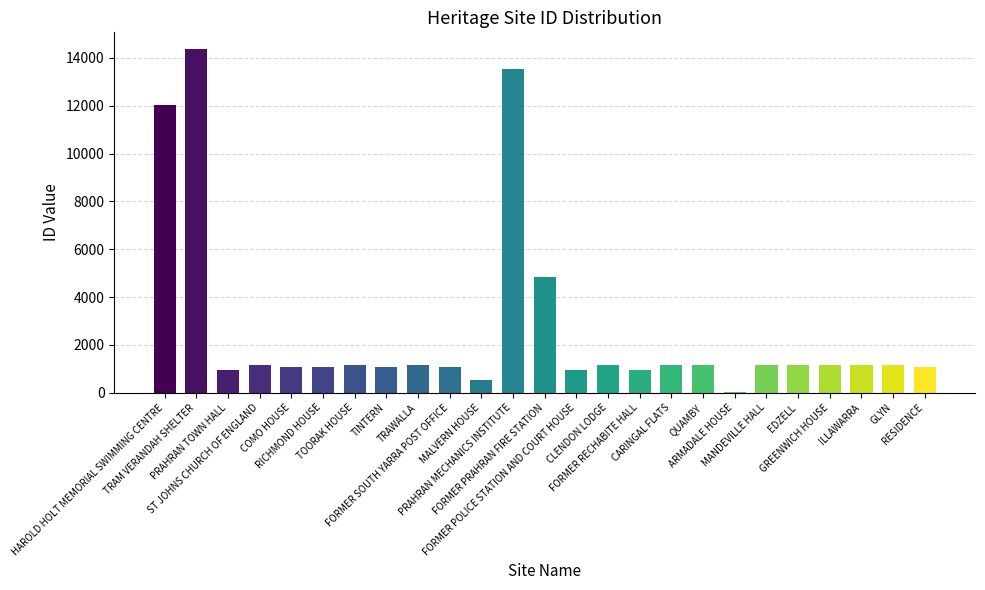

What is the maximum value shown in the chart?

14351